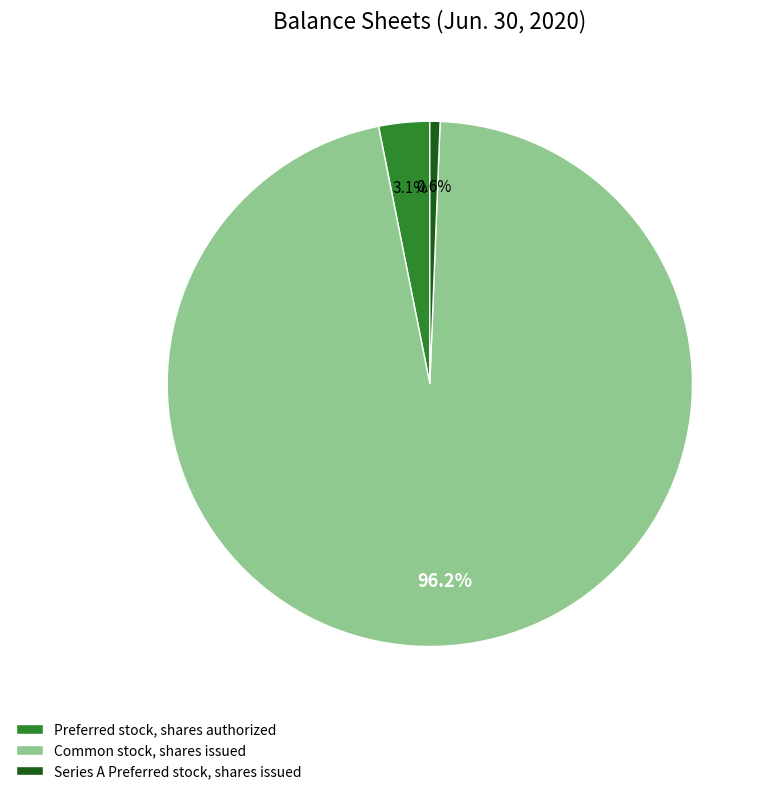

Rank the categories by value from lowest to highest.

Series A Preferred stock, shares issued, Preferred stock, shares authorized, Common stock, shares issued